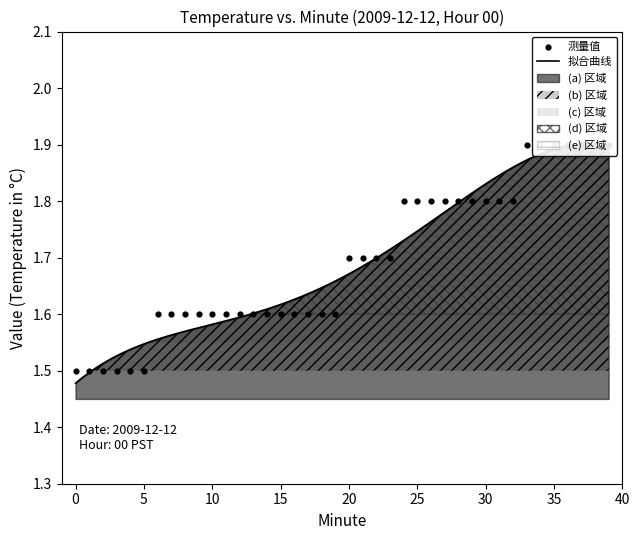

What is the change in value from 17 to 27?

+0.2